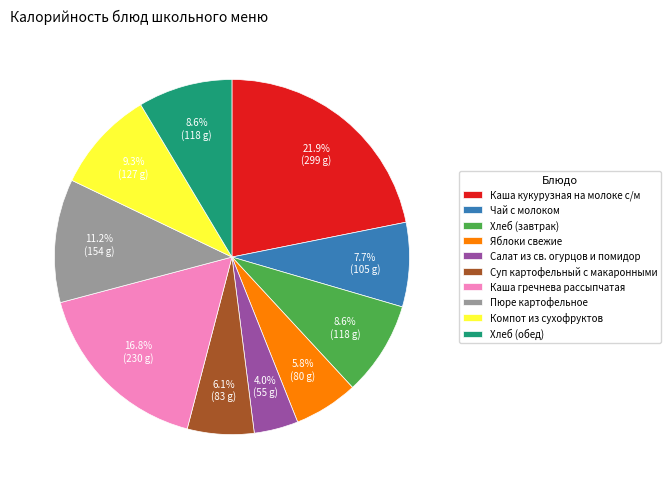

To the nearest percent, what is the difference between the Каша кукурузная на молоке с/м and Компот из сухофруктов slice percentages?

13%